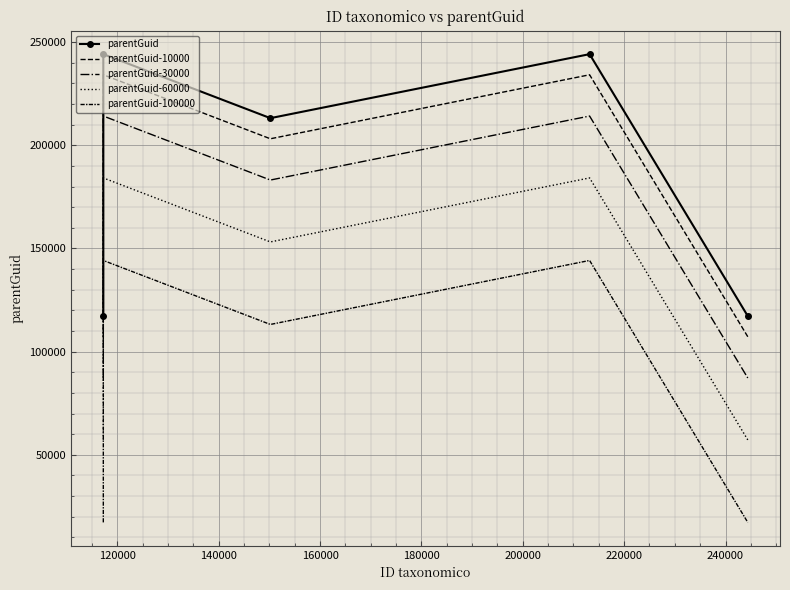

Reading right to left, extract all data points from this chart.

parentGuid: 117234	244201	213181	244201	117234
parentGuid-10000: 107234	234201	203181	234201	107234
parentGuid-30000: 87234	214201	183181	214201	87234
parentGuid-60000: 57234	184201	153181	184201	57234
parentGuid-100000: 17234	144201	113181	144201	17234